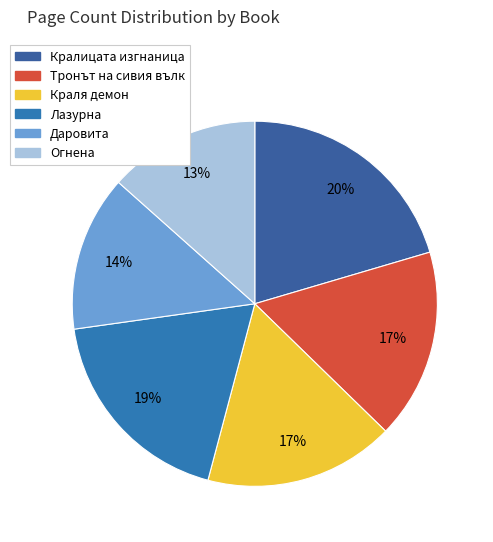

The Даровита slice represents 7% of the pie. True or false?

False